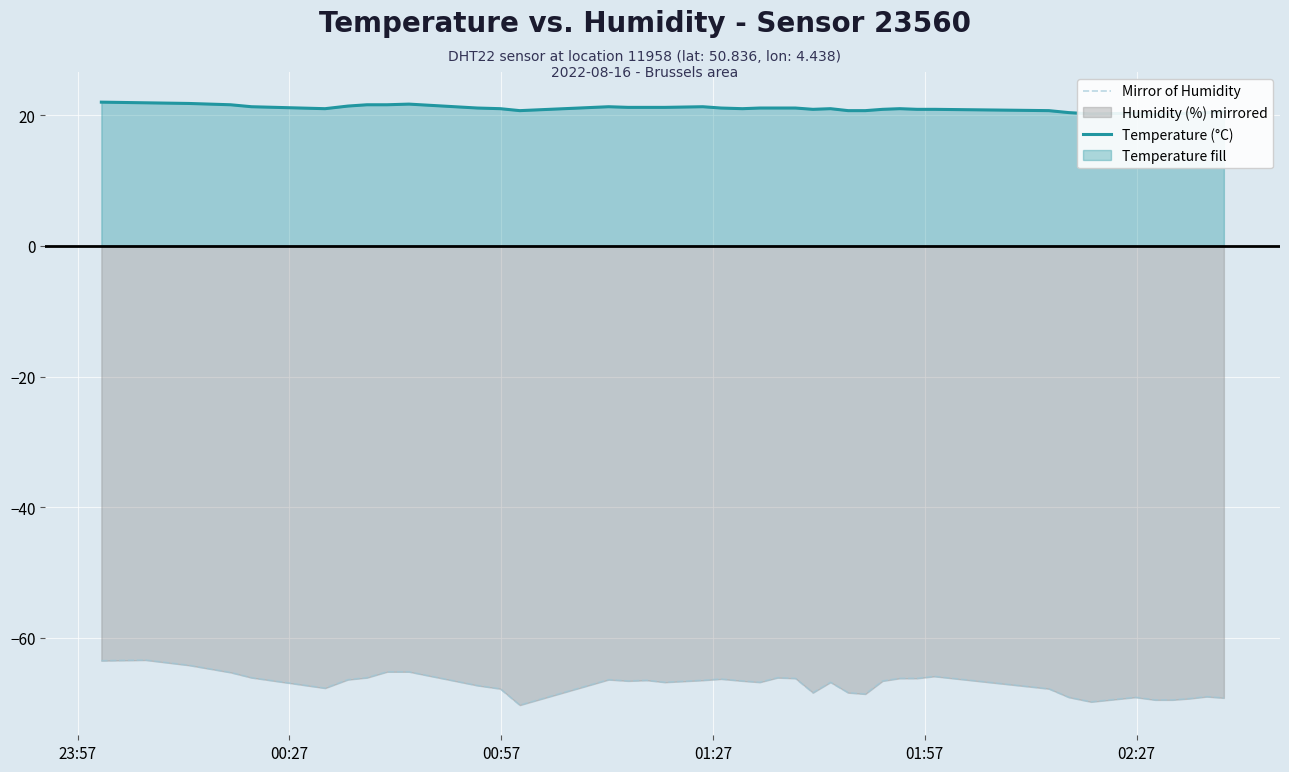

How many lines are shown in the chart?

2